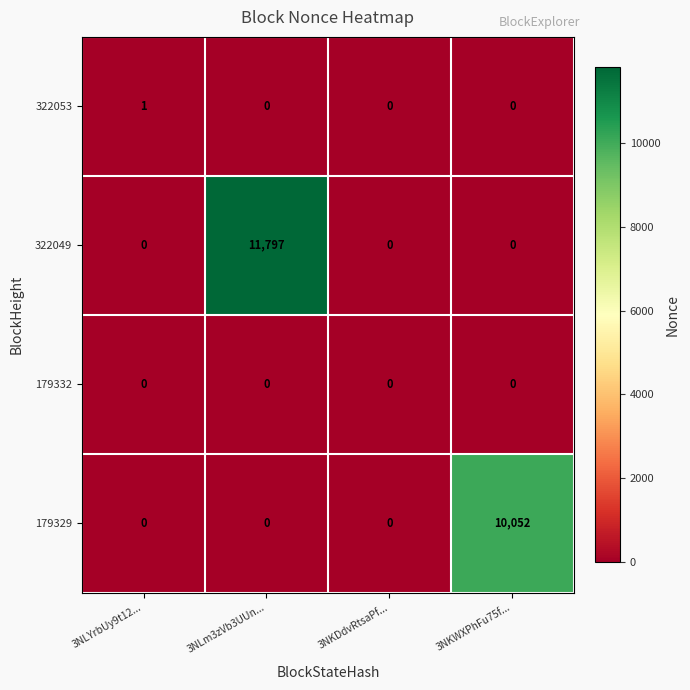

Is it true that 179332 equals 0 at 3NLm3zVb3UUn...?

True